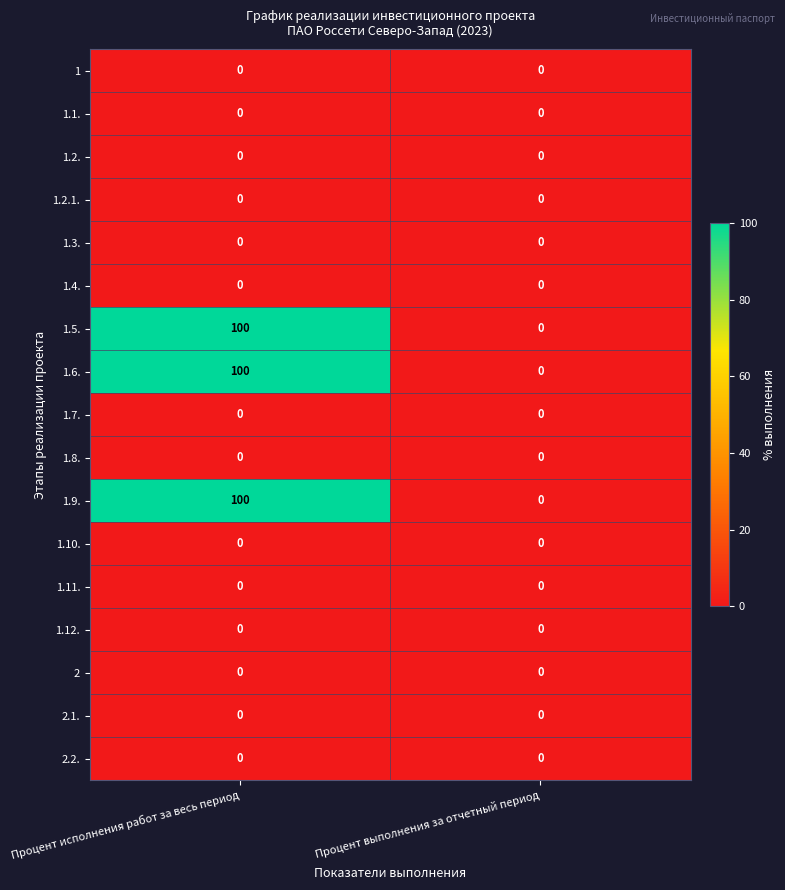

Is it true that 1.2. equals 0 at Процент исполнения работ за весь период?

True